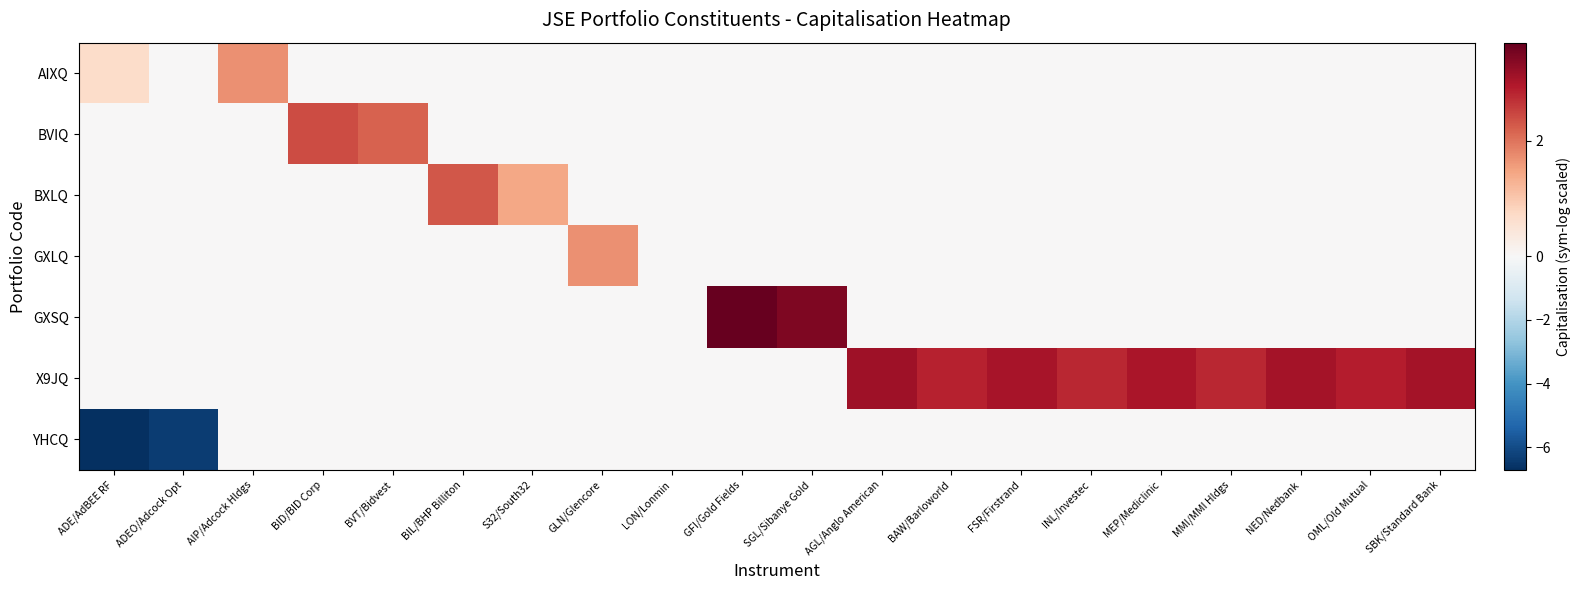

Count the number of data series in this chart.

7